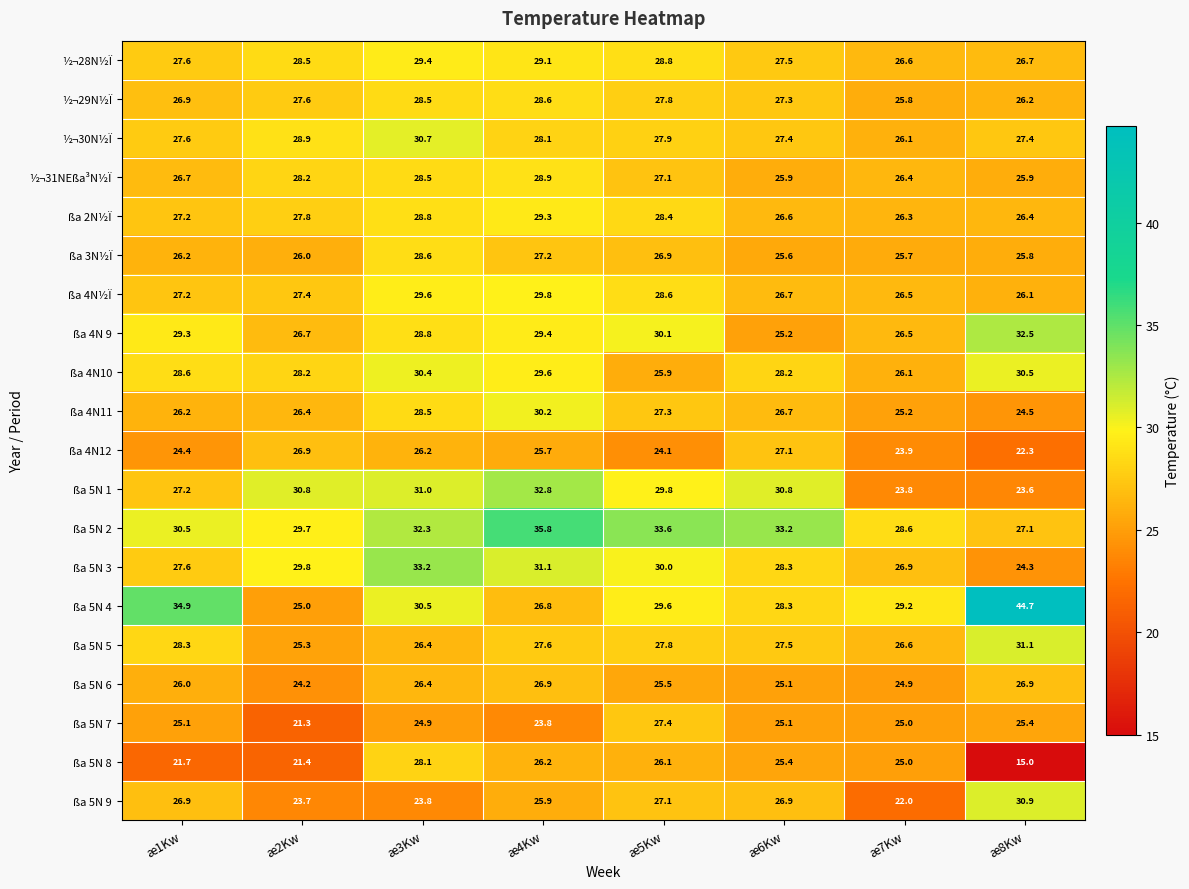

What value does the ßa 4N10 series have at æ3Kw?

30.4